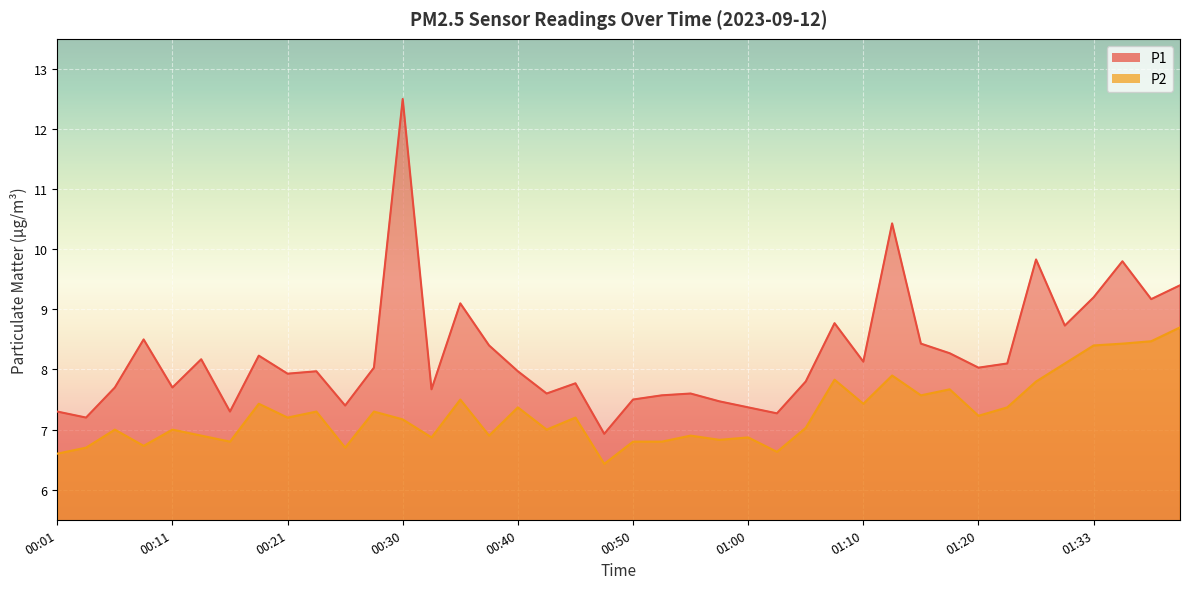

At which category does P1 reach its first local peak?

00:08